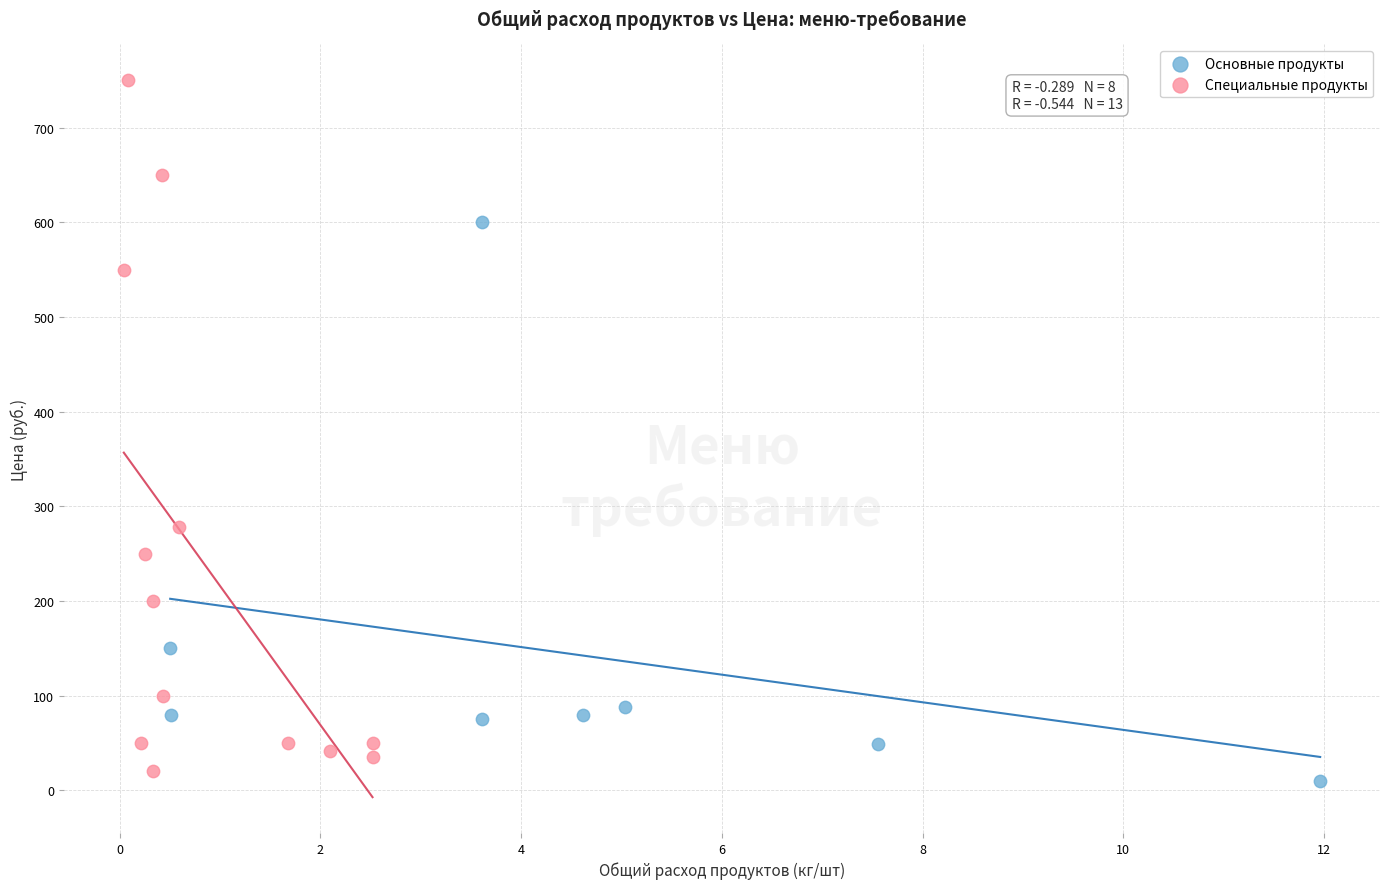

Which series has the widest spread of Y values?

Специальные продукты